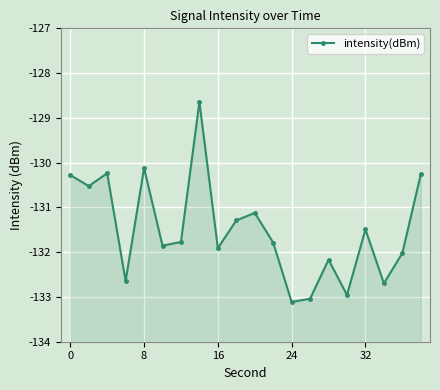

How many points are higher than both their immediate neighbors (excluding endpoints)?

6